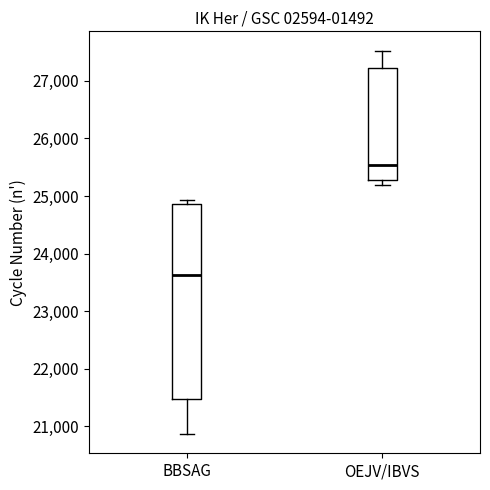

Which box has the lowest median line?

BBSAG